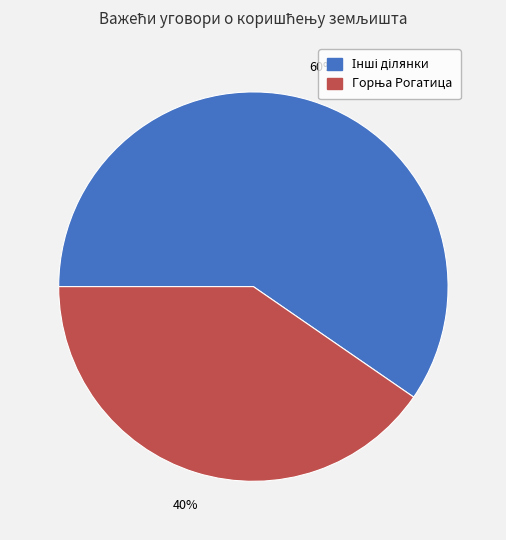

Count the number of slices in the pie.

2